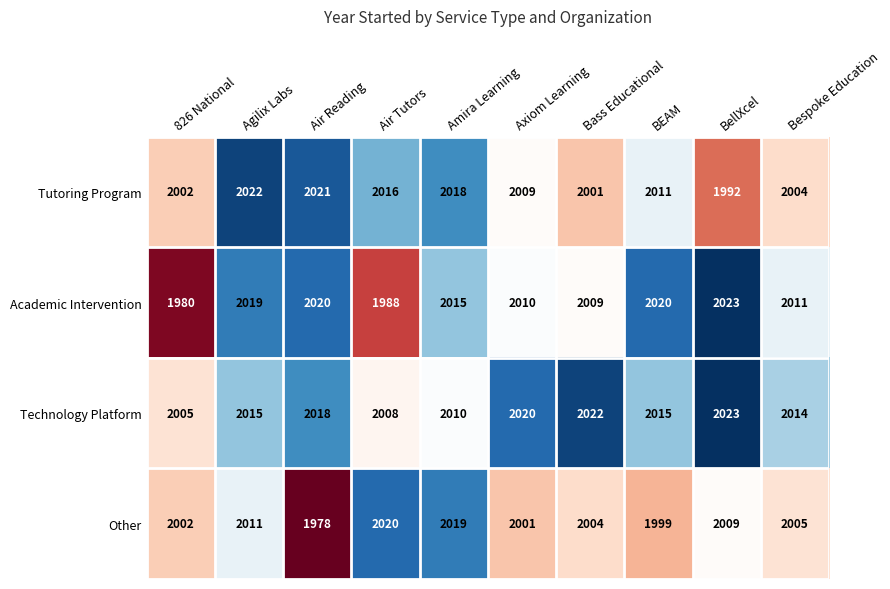

Which category has the highest value across all series?

BellXcel